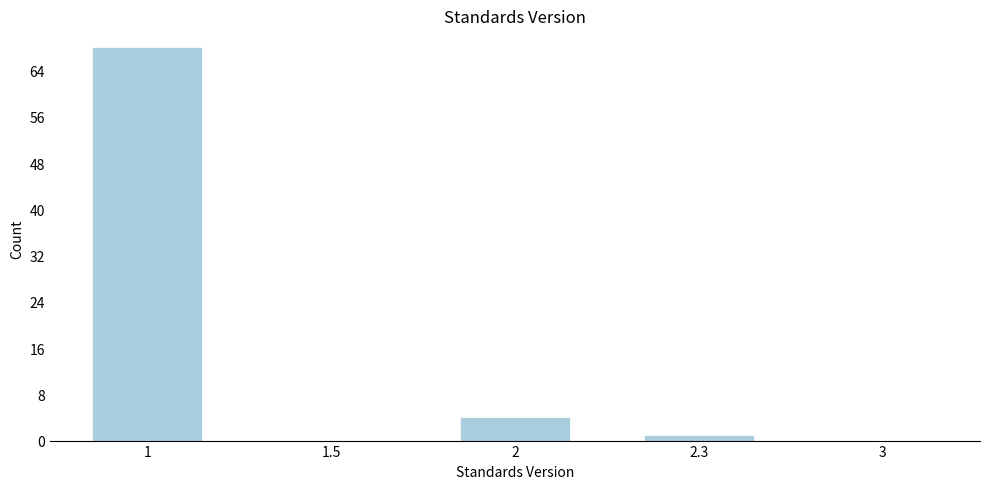

Reading left to right, list all the values displayed in this chart.

1=68	1.5=0	2=4	2.3=1	3=0